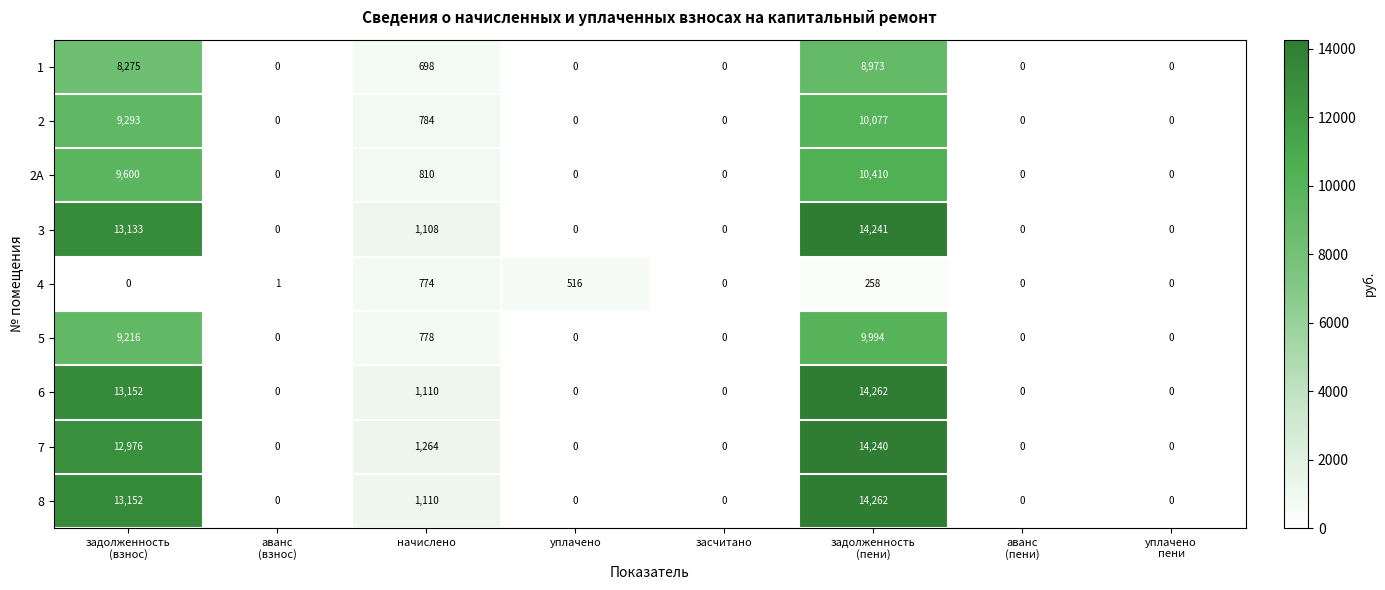

What is the difference between the maximum and minimum values in the 7 series?

14240